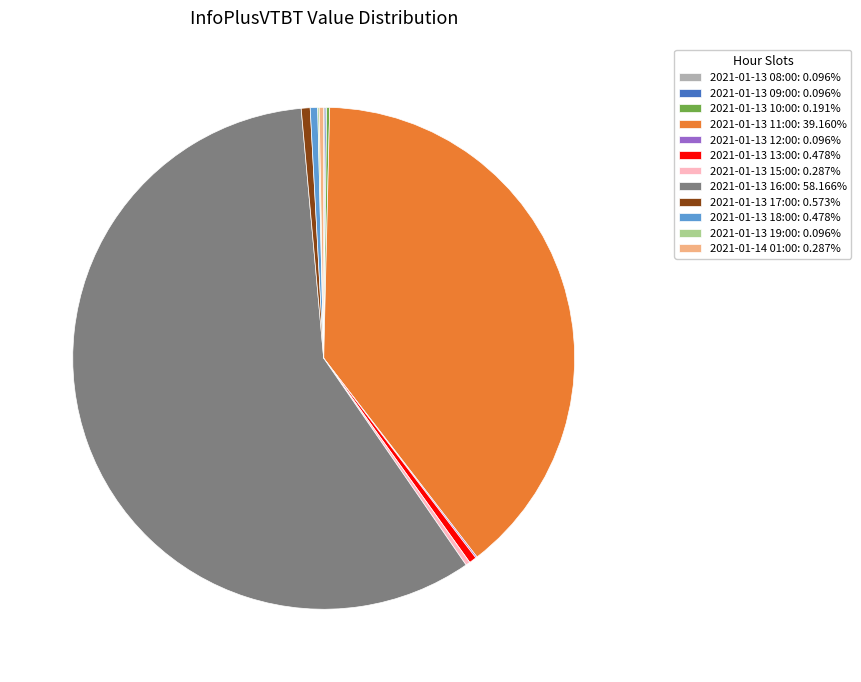

Is the sum of 2021-01-13 11:00: 39.160% and 2021-01-13 13:00: 0.478% greater than half?

No